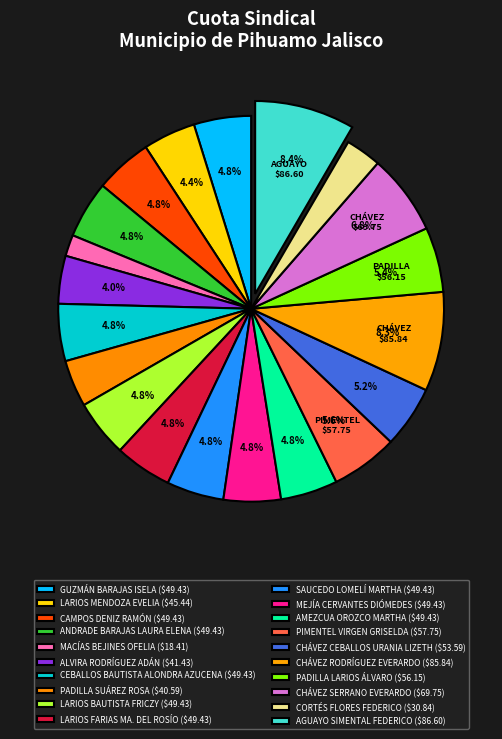

How many slices are in this pie chart?

20